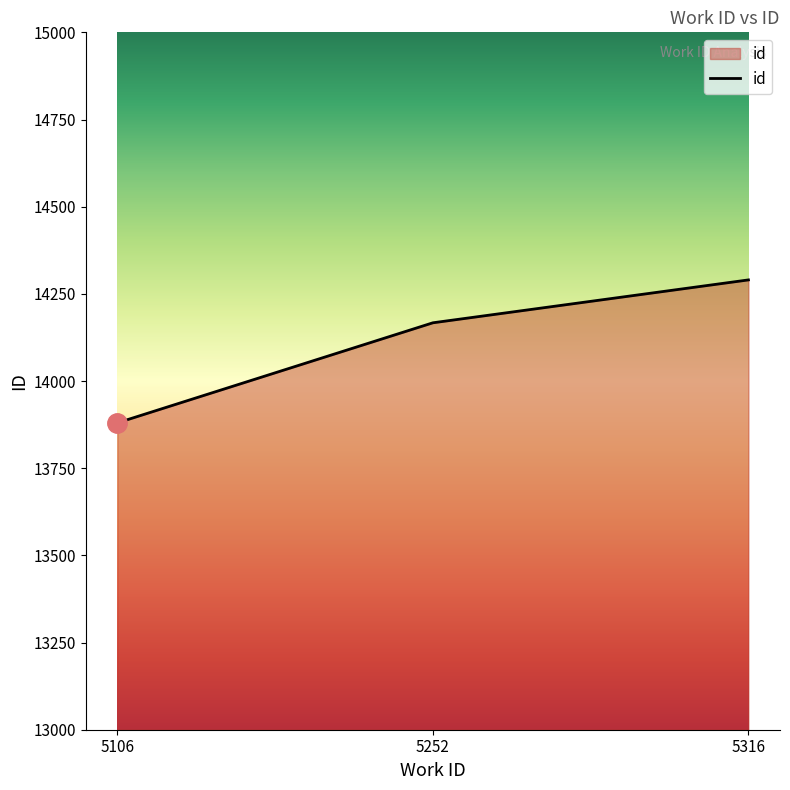

What is the sum of all values?

42337